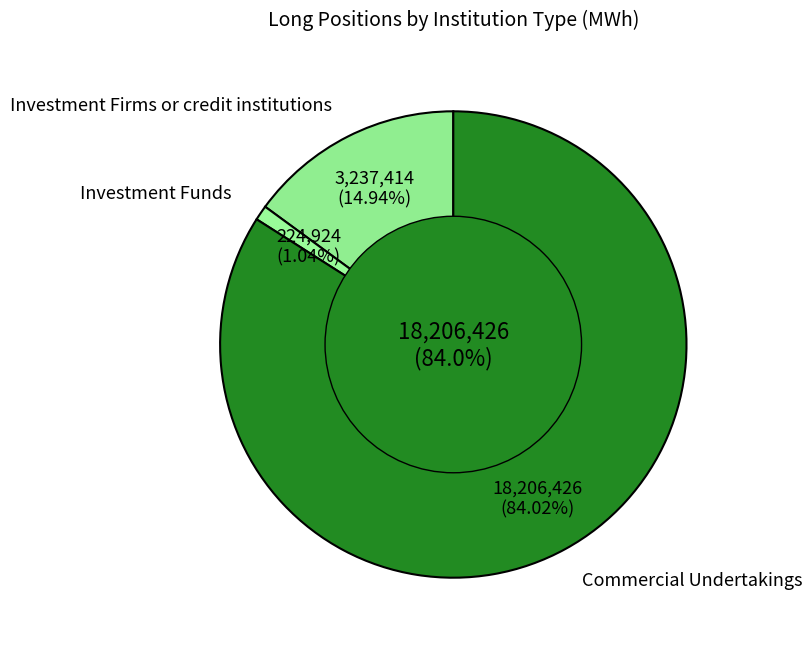

What is the total percentage of Investment Firms or credit institutions and Commercial Undertakings?

99.0%